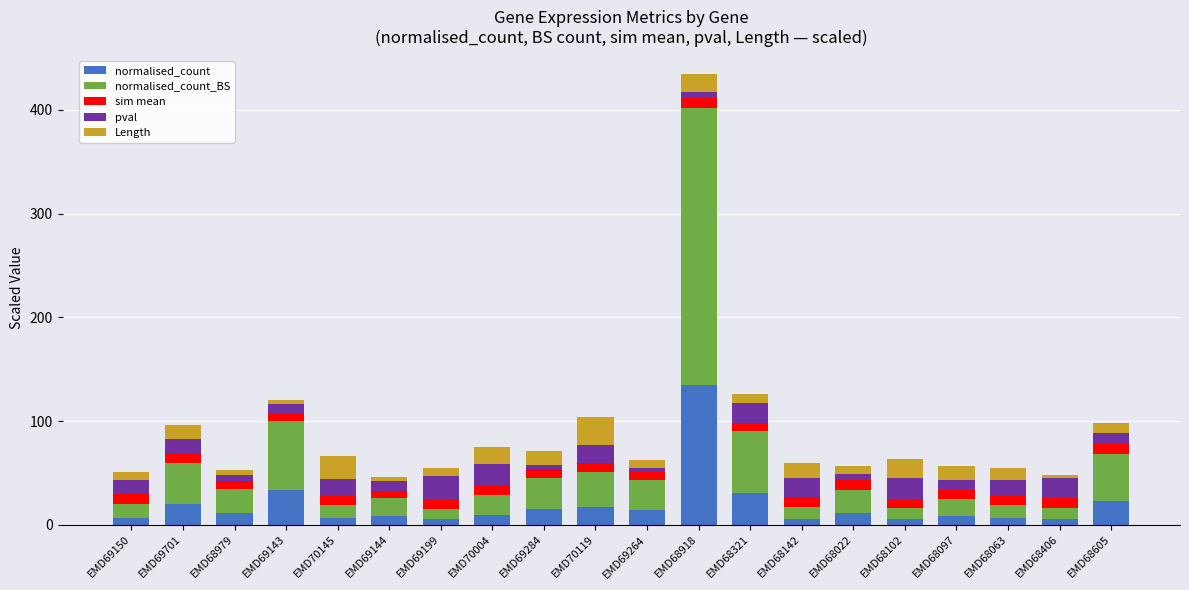

Is it true that normalised_count equals 6.3 at EMD68063?

True